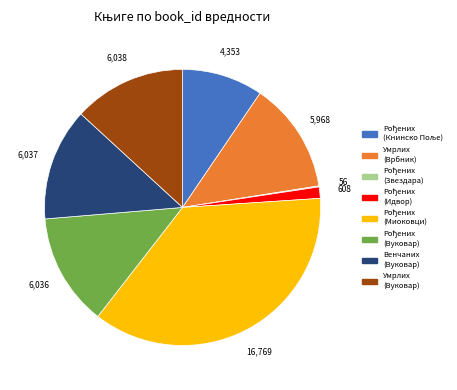

True or false: Умрлих (Вуковар) accounts for 13% of the total.

True